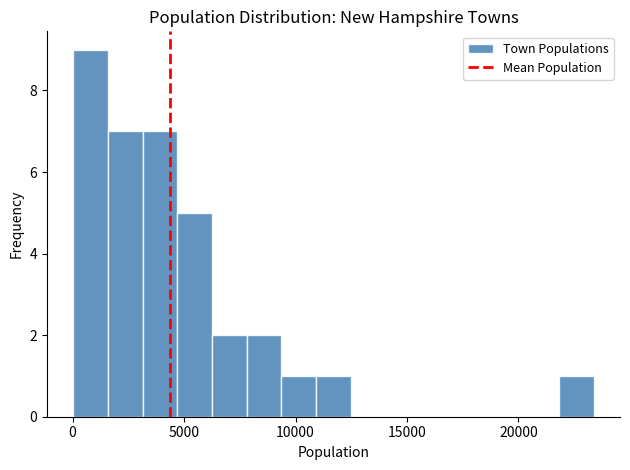

Read against the x-axis, roughly where is the centre of the tallest bar?

1000